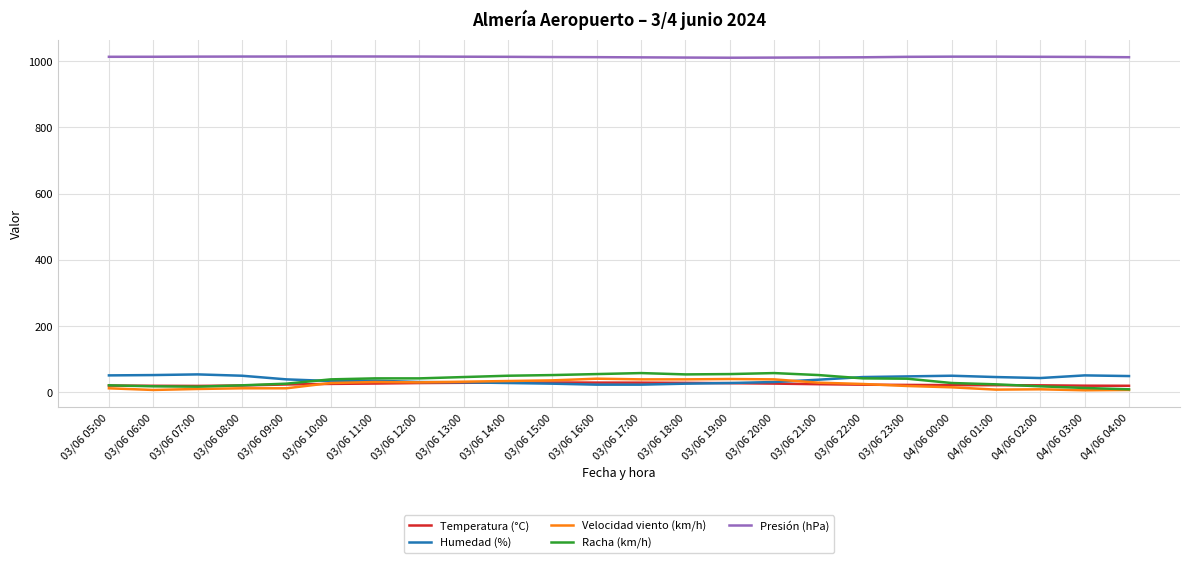

True or false: Presión (hPa) and Humedad (%) cross at least once.

False